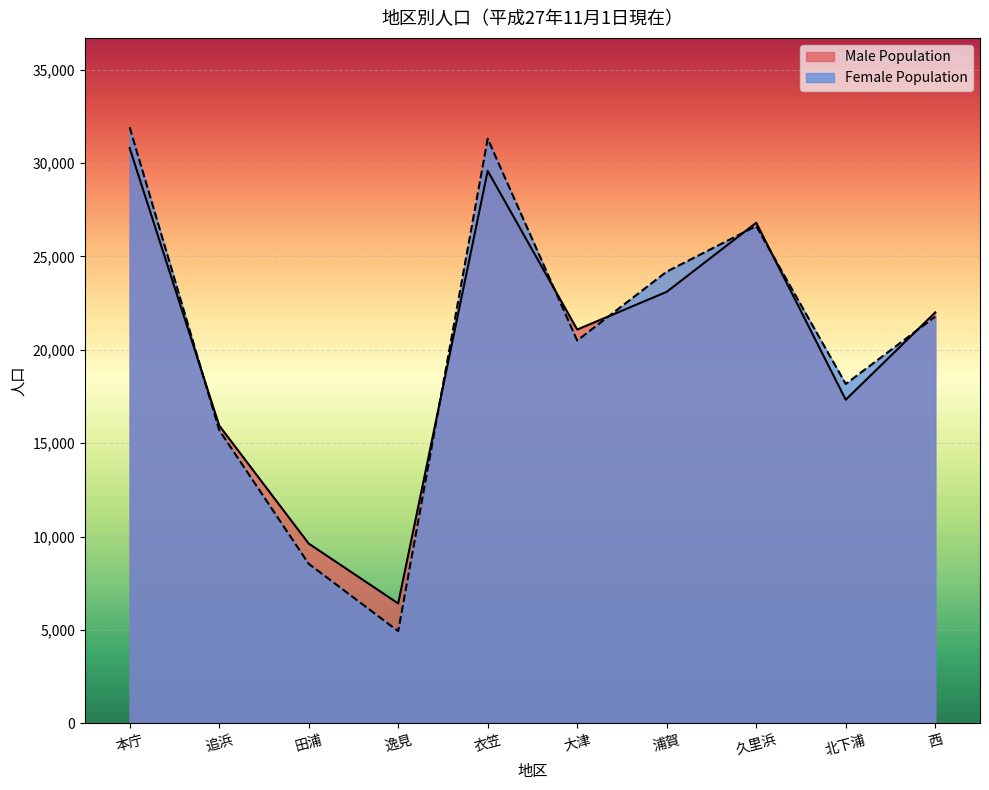

List the series in order of their overall mean, highest first.

Female Population, Male Population